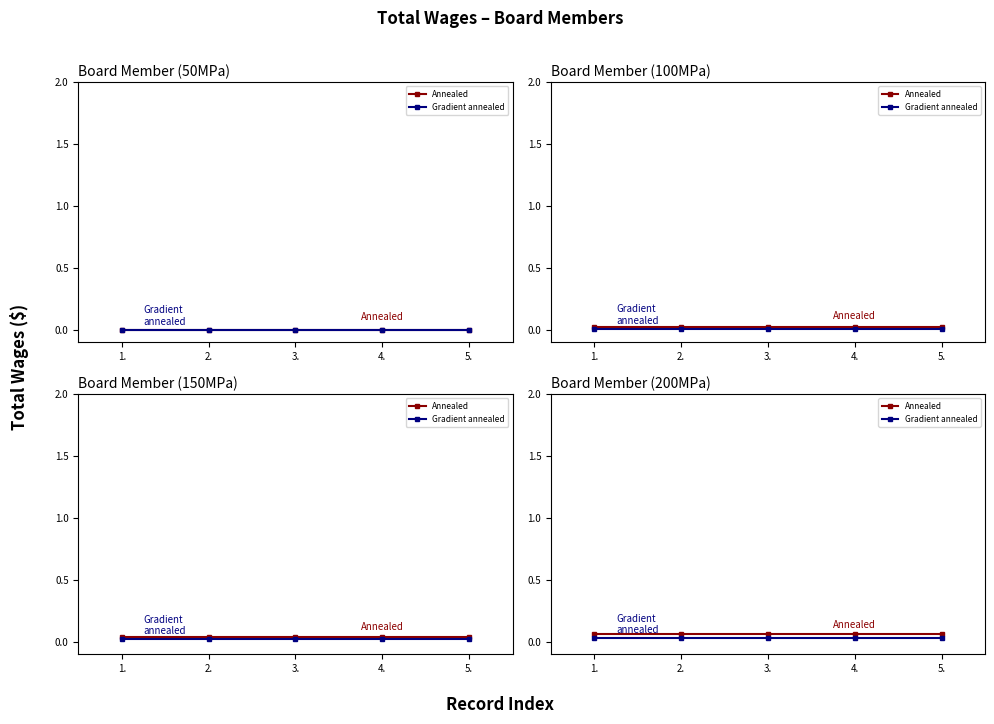

What are all the series names shown in the legend?

Annealed, Gradient annealed